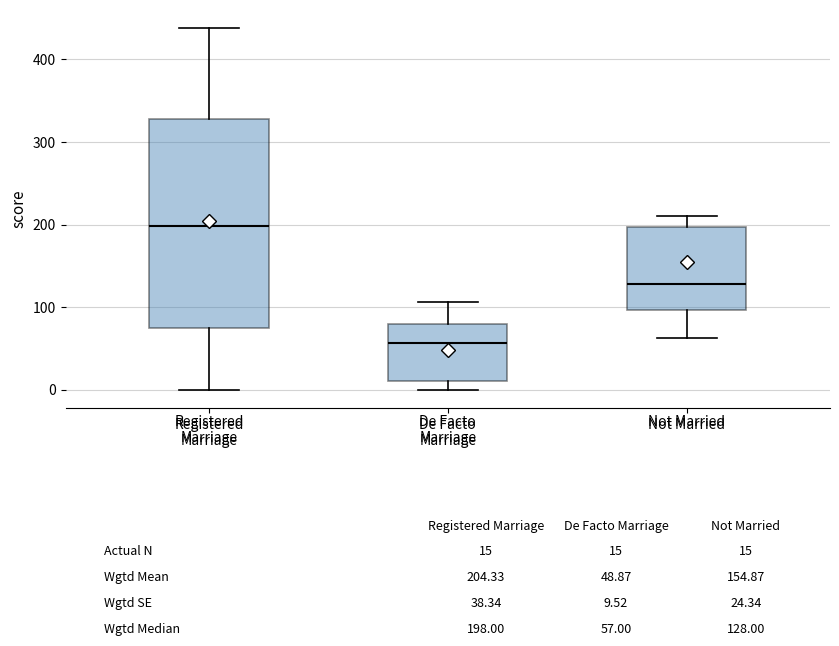

Which box's median line is the lowest?

De Facto Marriage